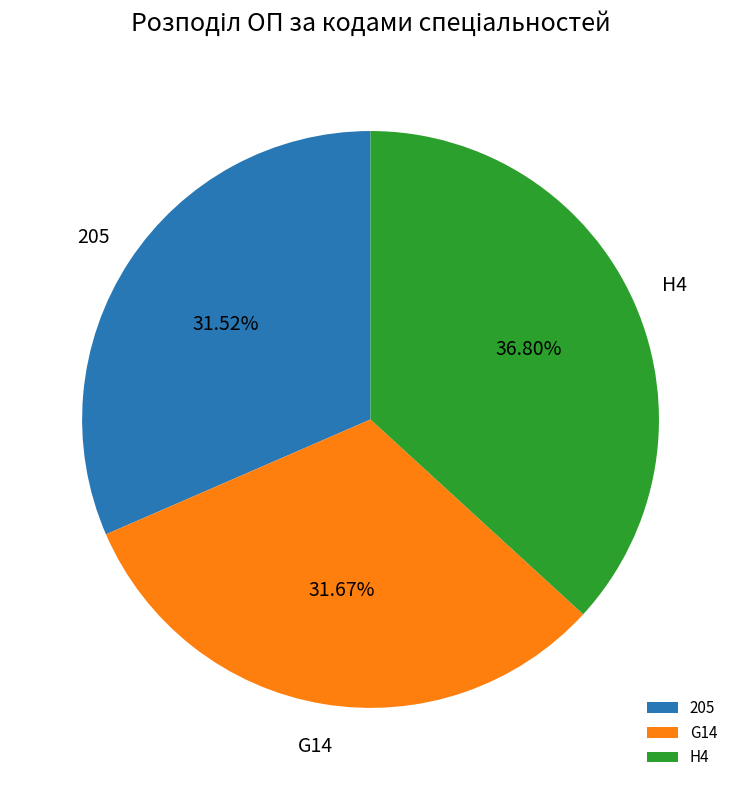

To the nearest percent, what is the difference between the largest and smallest slice percentages?

5%